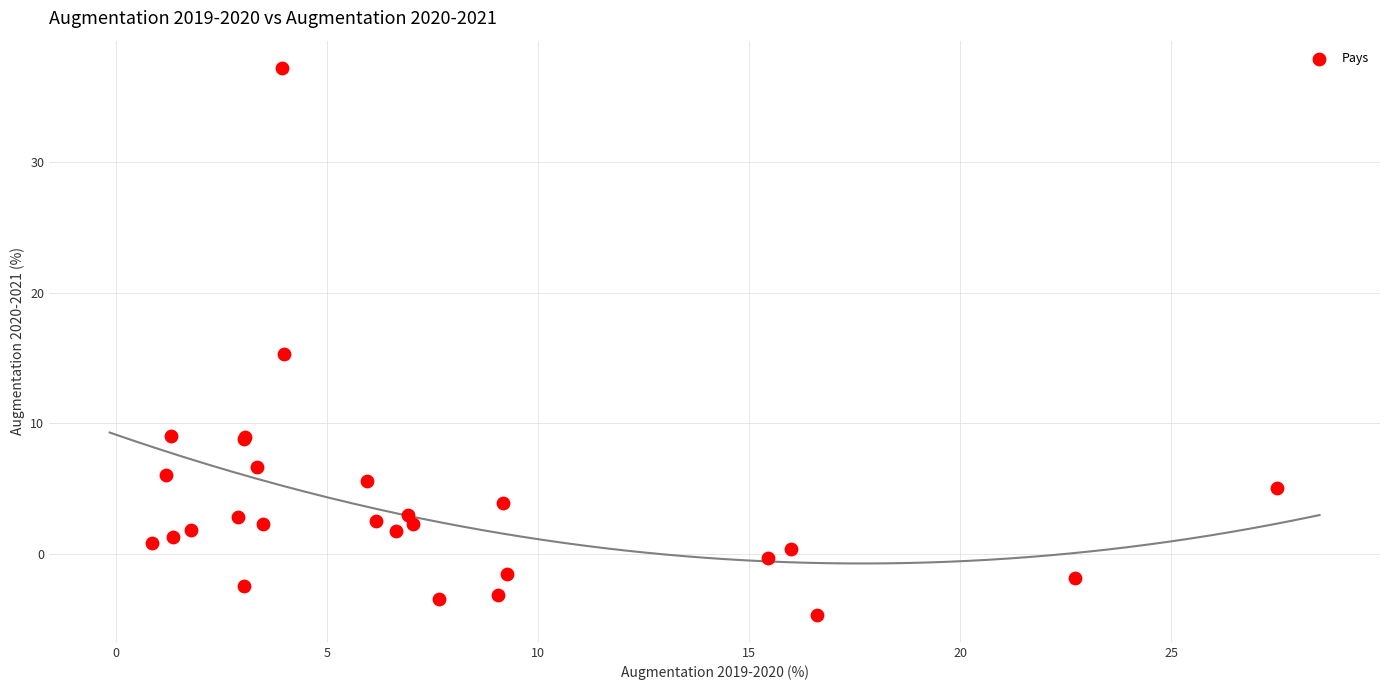

What Y value in the scatter plot is closest to 16?

15.3